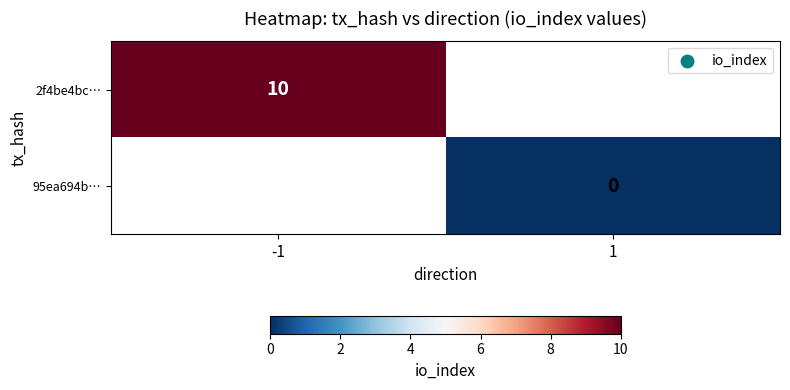

True or false: 2f4be4bc… has a value of 10 at -1.

True